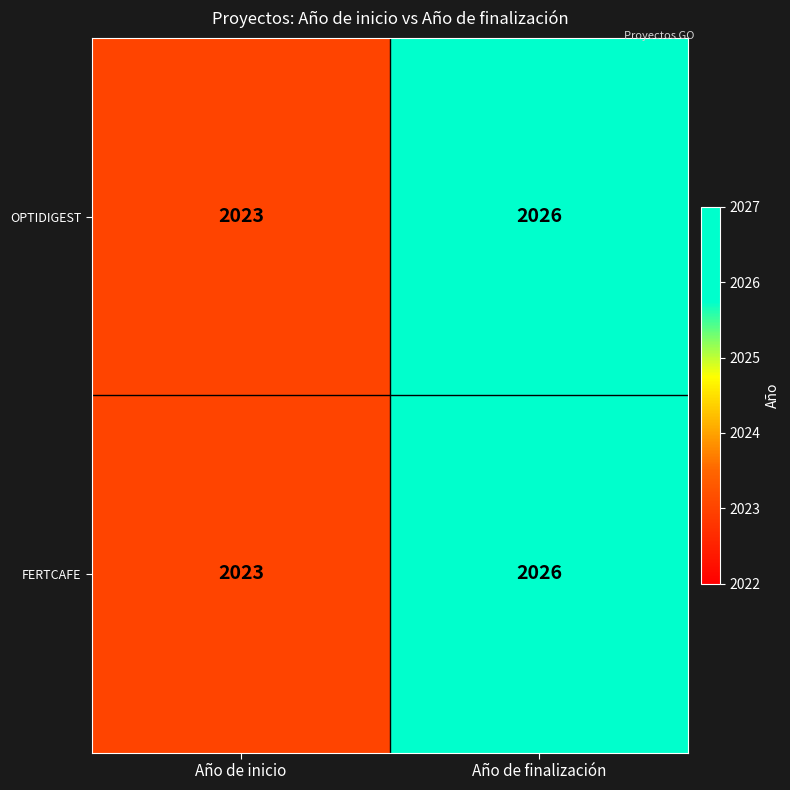

Rank the categories by FERTCAFE value from lowest to highest.

Año de inicio, Año de finalización